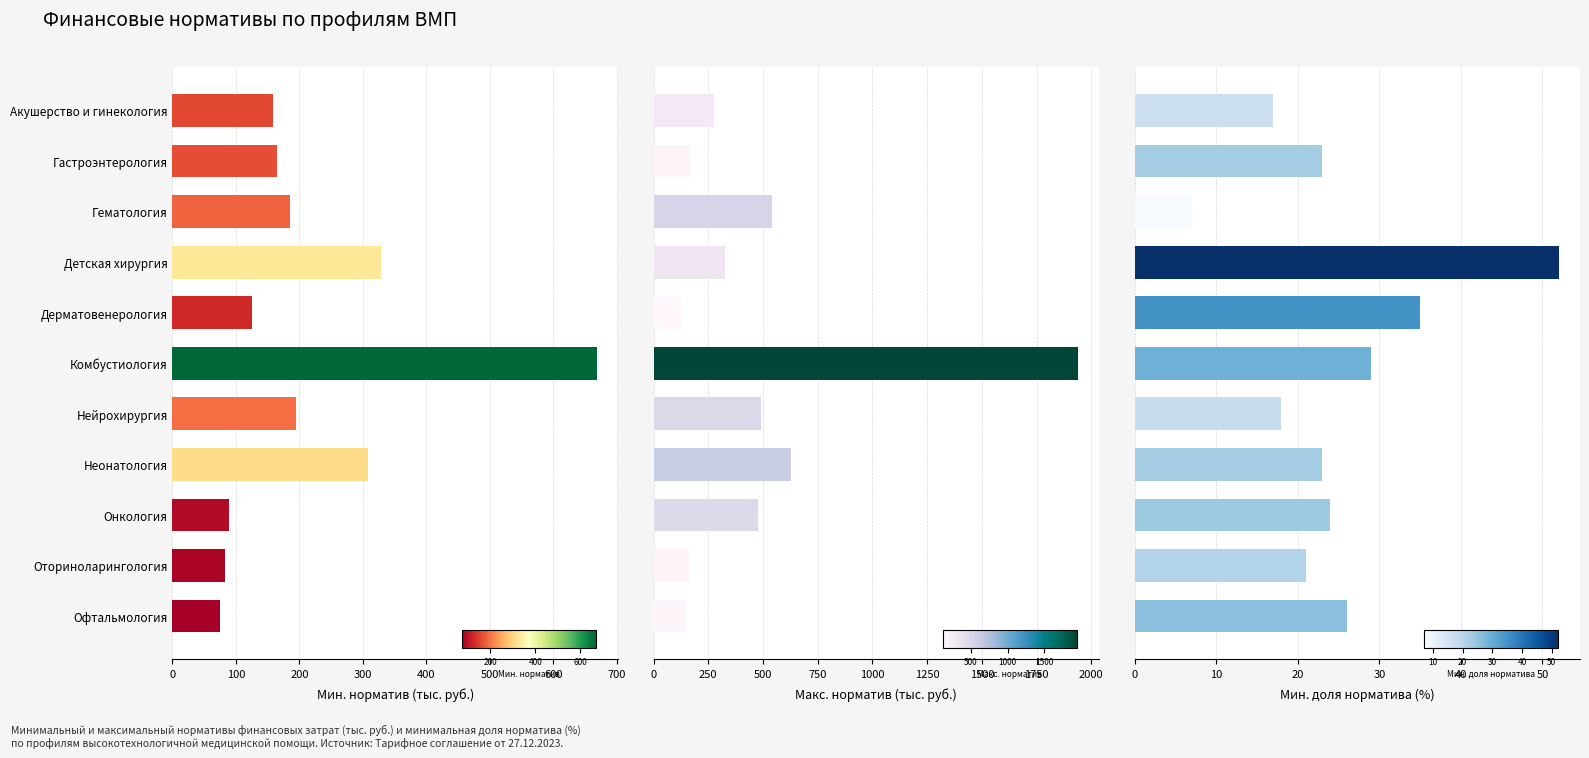

What are all the series names shown in the legend?

Мин. норматив (руб., тыс.), Макс. норматив (руб., тыс.), Мин. доля норматива (%)